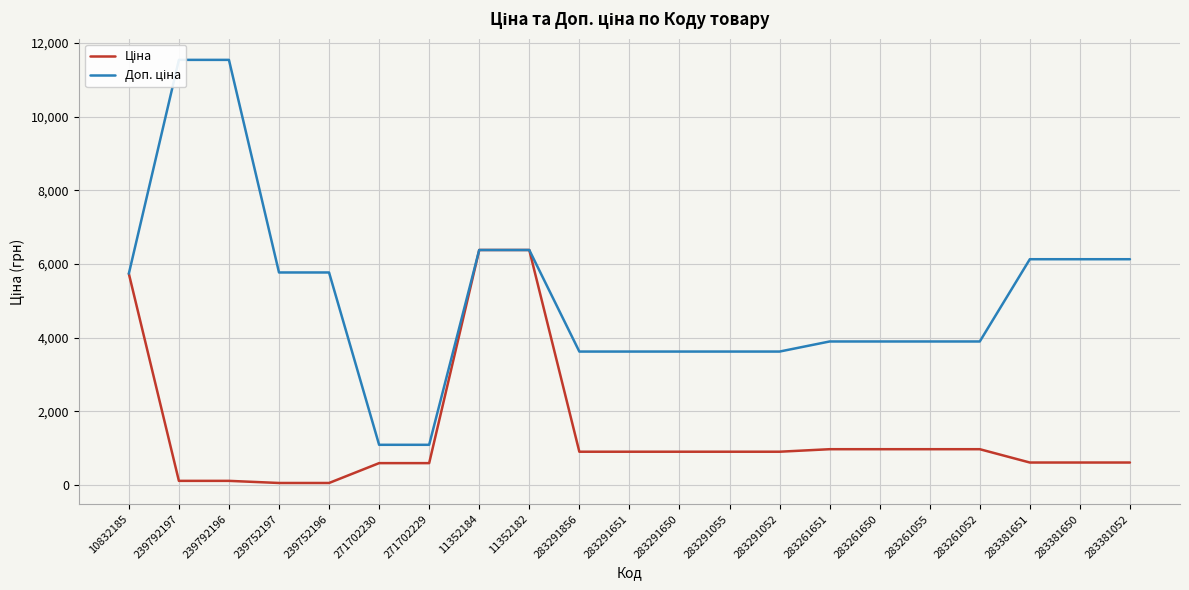

Which has a higher value, 239752196 or 283291650?

283291650